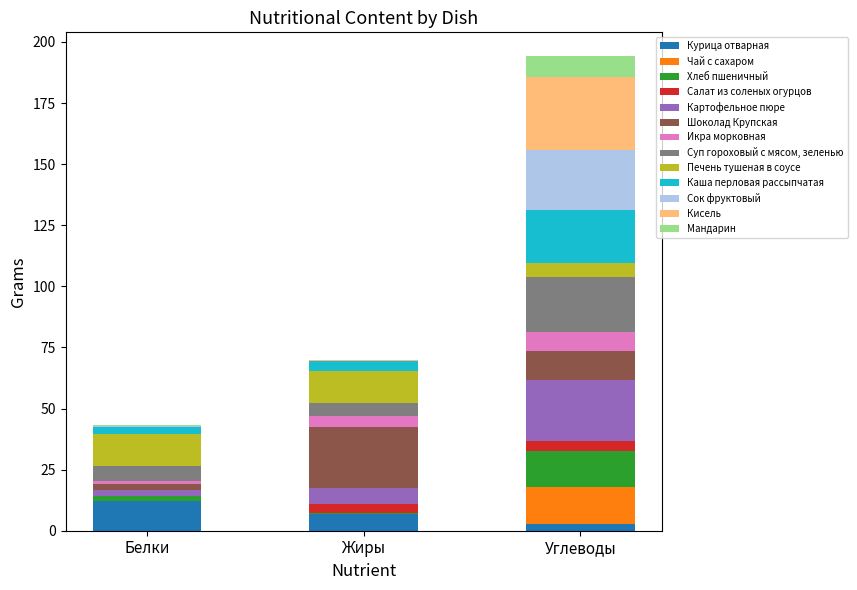

What is the maximum value for Курица отварная?

12.2